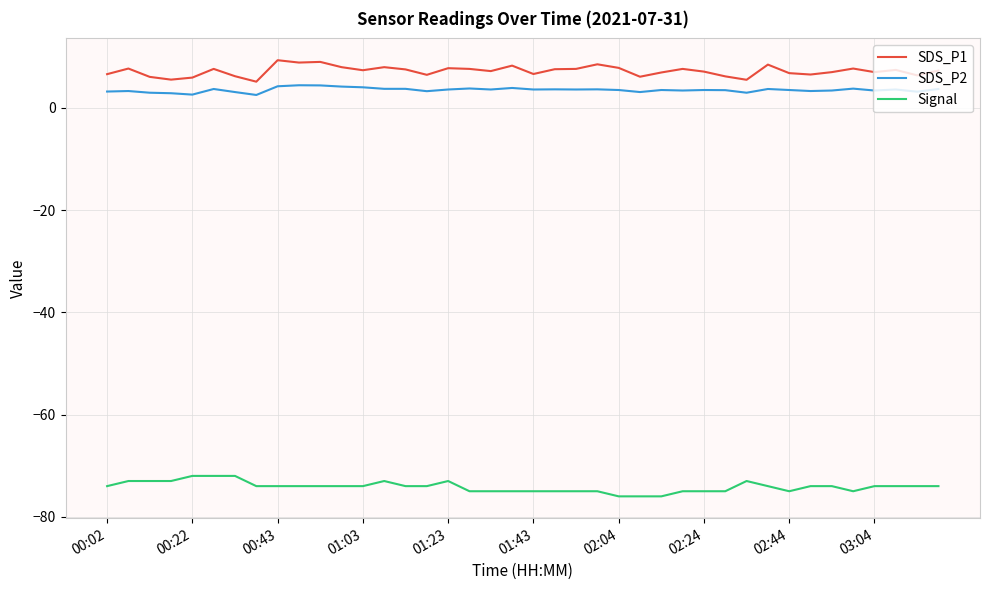

True or false: Signal and SDS_P1 cross at least once.

False